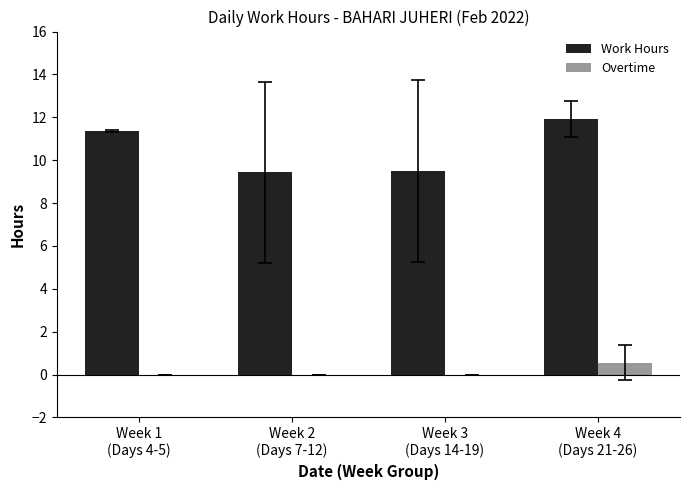

What is the sum of all Work Hours values?

42.2